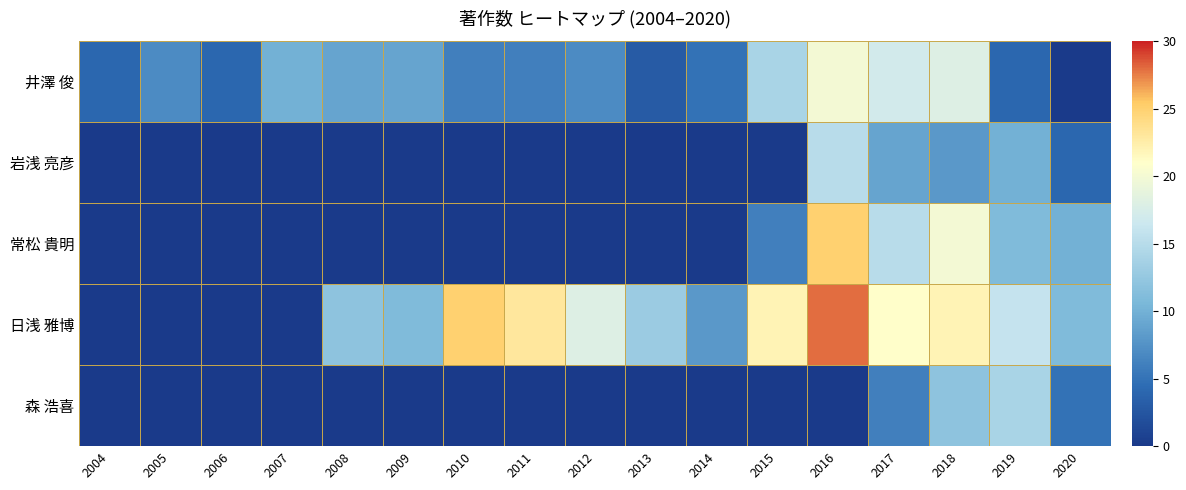

How many series are shown in this chart?

5